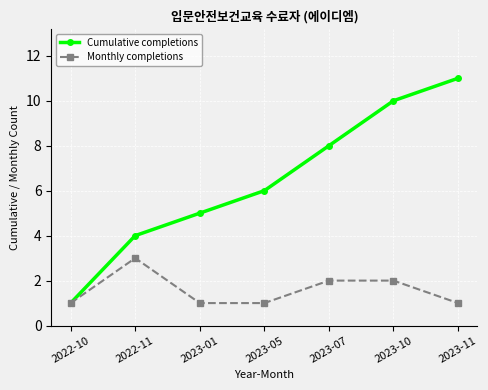

What is the total value across all series at 2023-10?

12